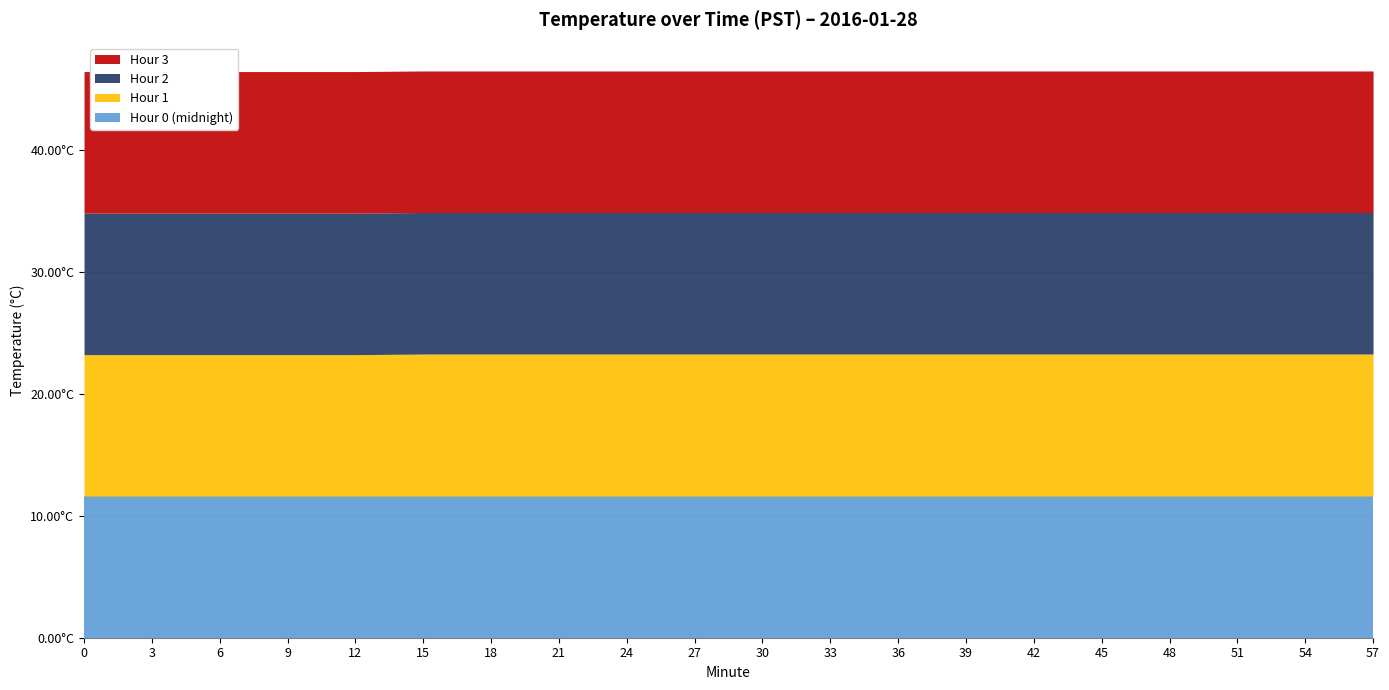

At which label does Hour 1 reach its peak?

15